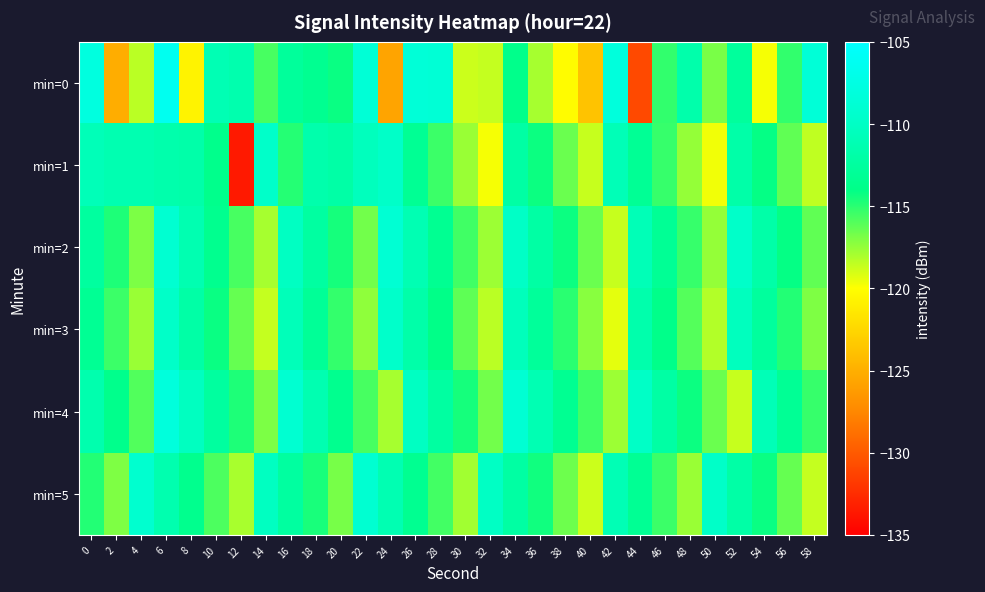

At 30, list the series in order from largest to smallest.

min=4, min=2, min=3, min=1, min=5, min=0